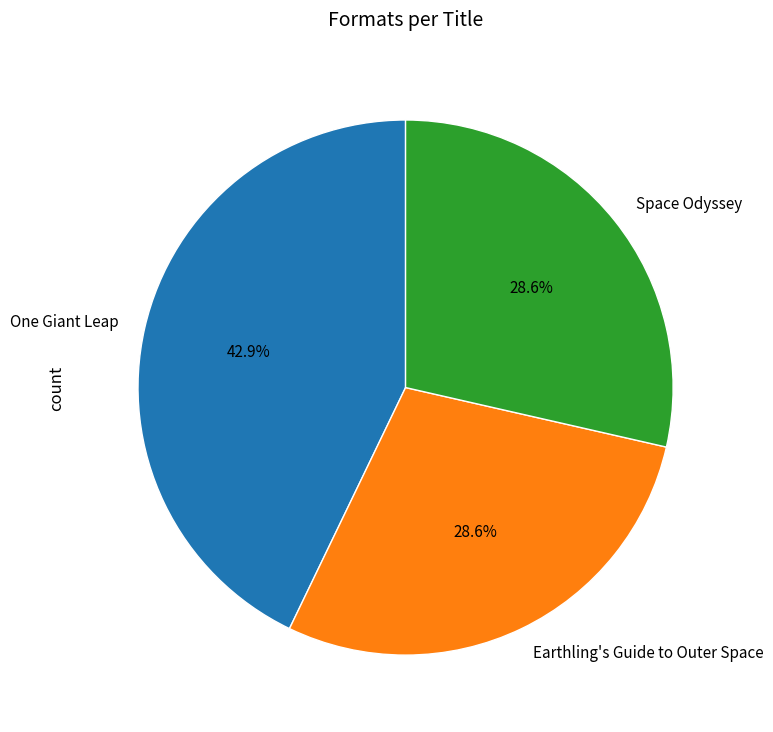

Approximately how many times larger is the value at Earthling's Guide to Outer Space compared to One Giant Leap?

0.7